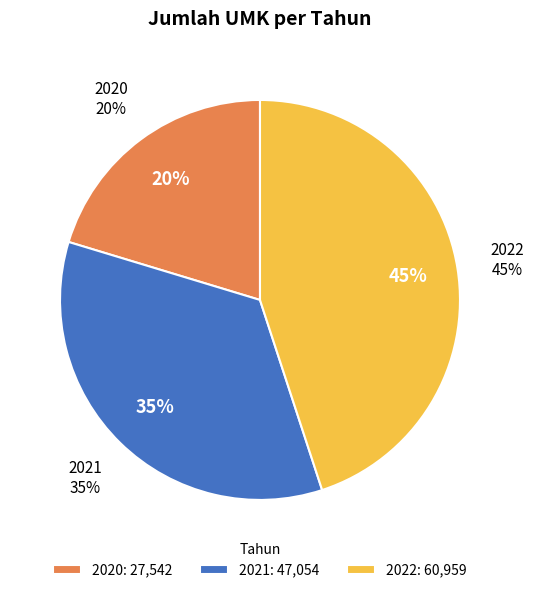

What is the smallest slice in the pie chart?

2020